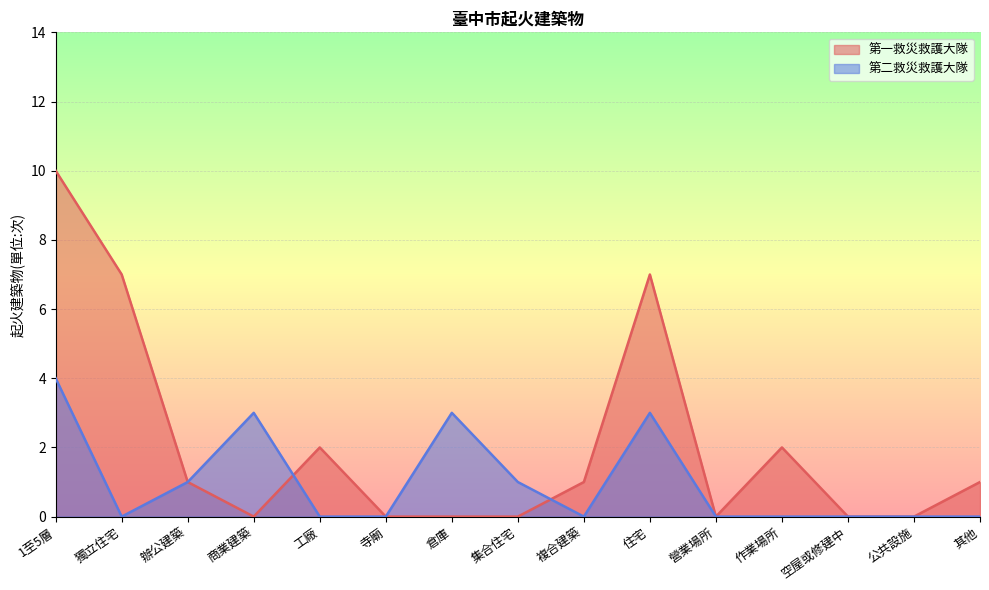

Between 寺廟 and 複合建築, which series saw the biggest shift?

第一救災救護大隊